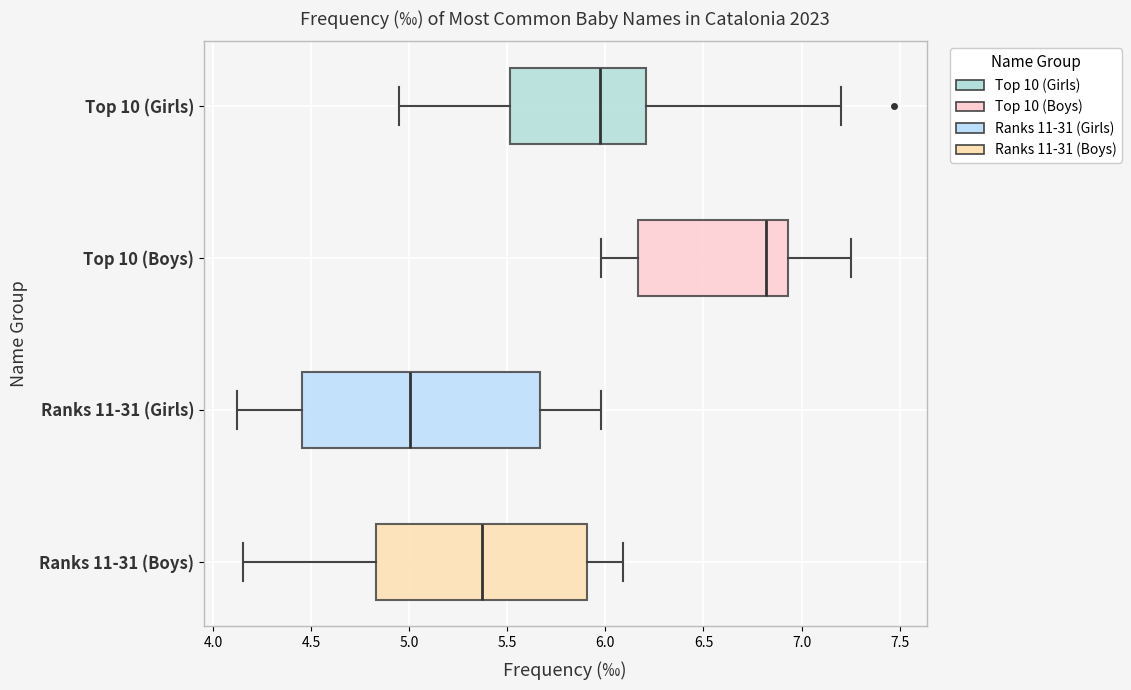

Which box is the widest, from its left edge to its right edge?

Ranks 11-31 (Girls)